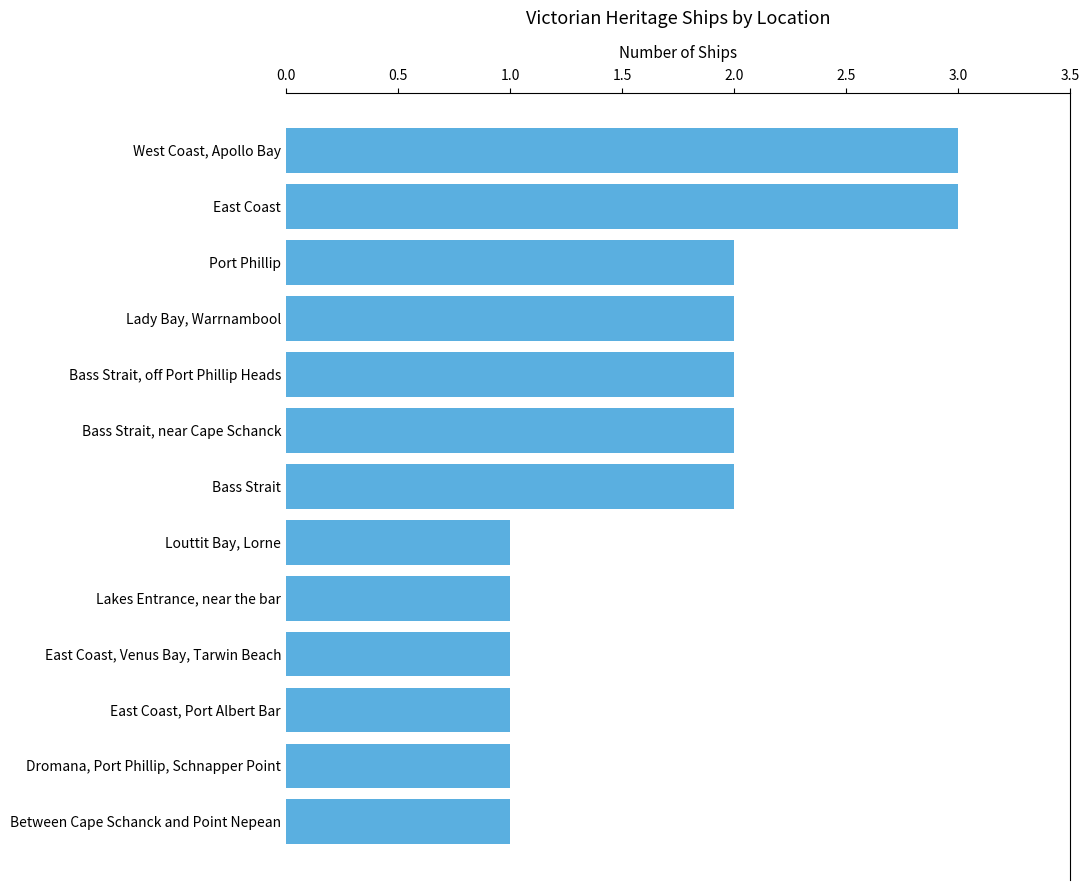

How many bars are there in total?

13